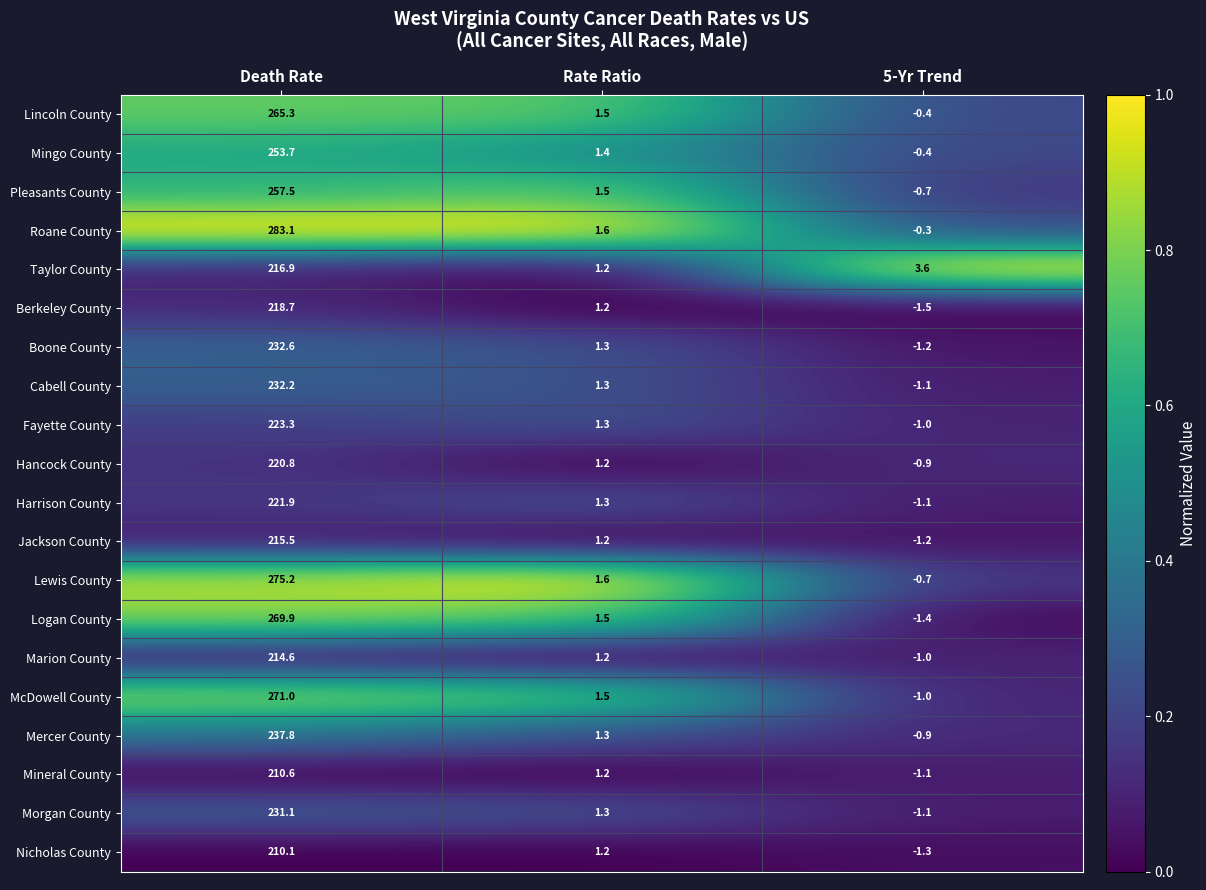

Which series has the largest total across all categories?

Roane County